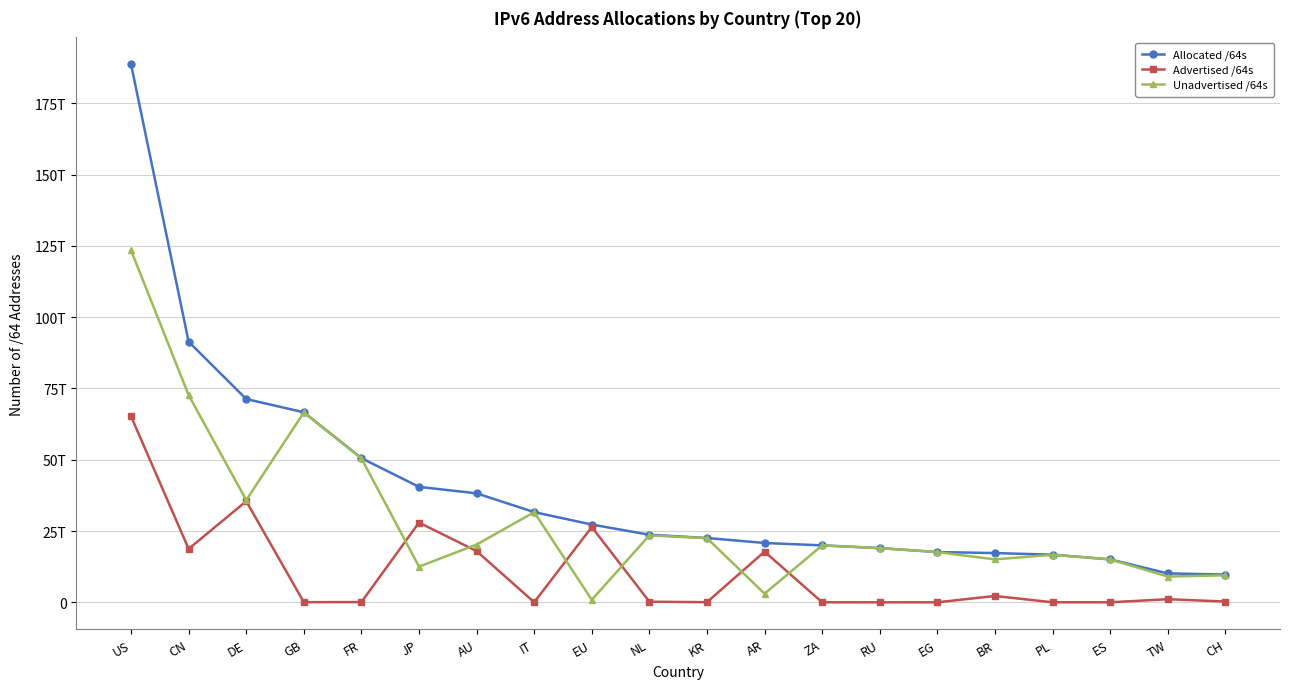

List the series in order of their overall mean, highest first.

Allocated /64s, Unadvertised /64s, Advertised /64s